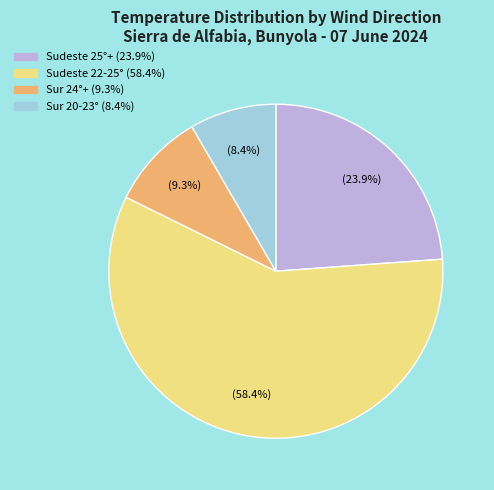

To the nearest percent, what is the difference between the largest and smallest slice percentages?

50%